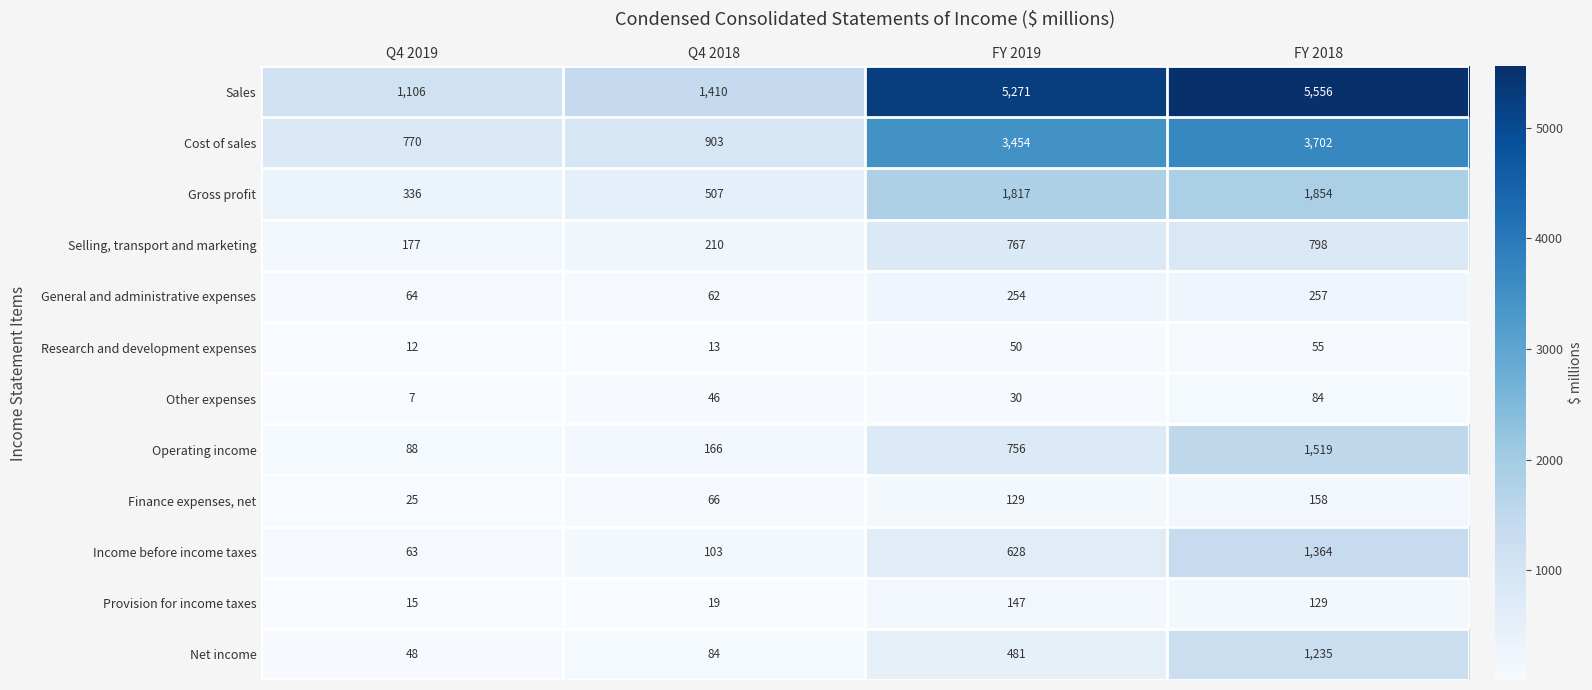

Is the value of Sales at FY 2018 greater than the value of Provision for income taxes at Q4 2018?

Yes